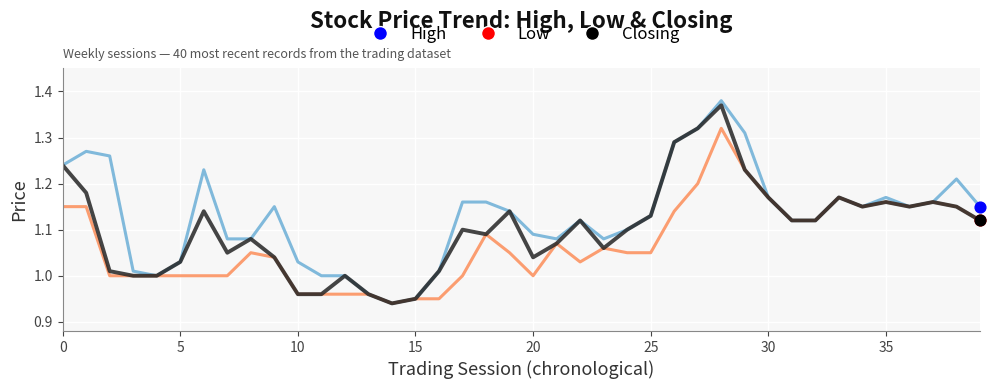

Which series has the largest range (max minus min)?

High